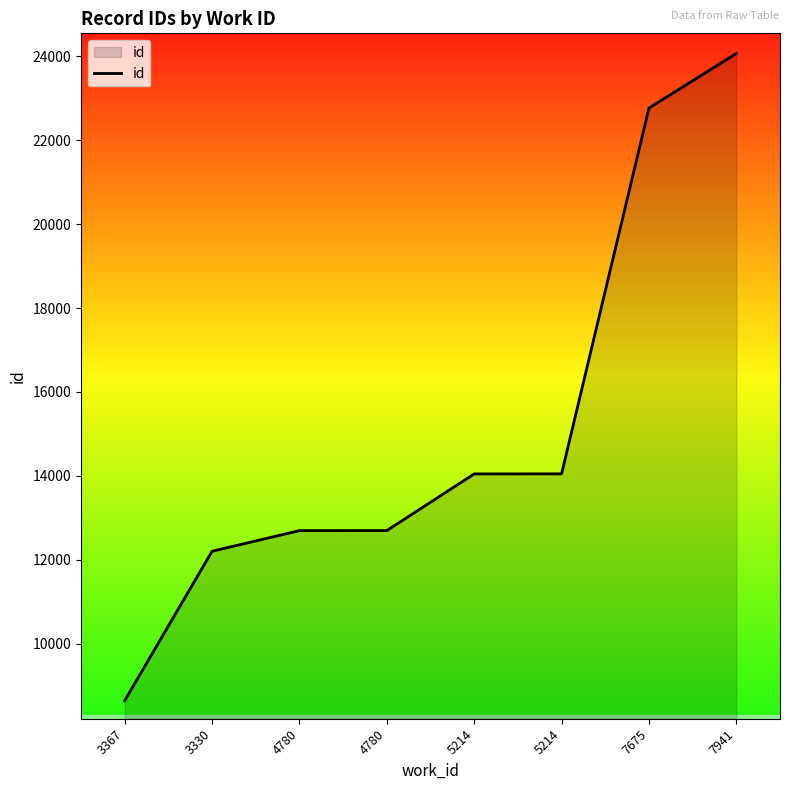

Where does the data first go above 14045?

5214